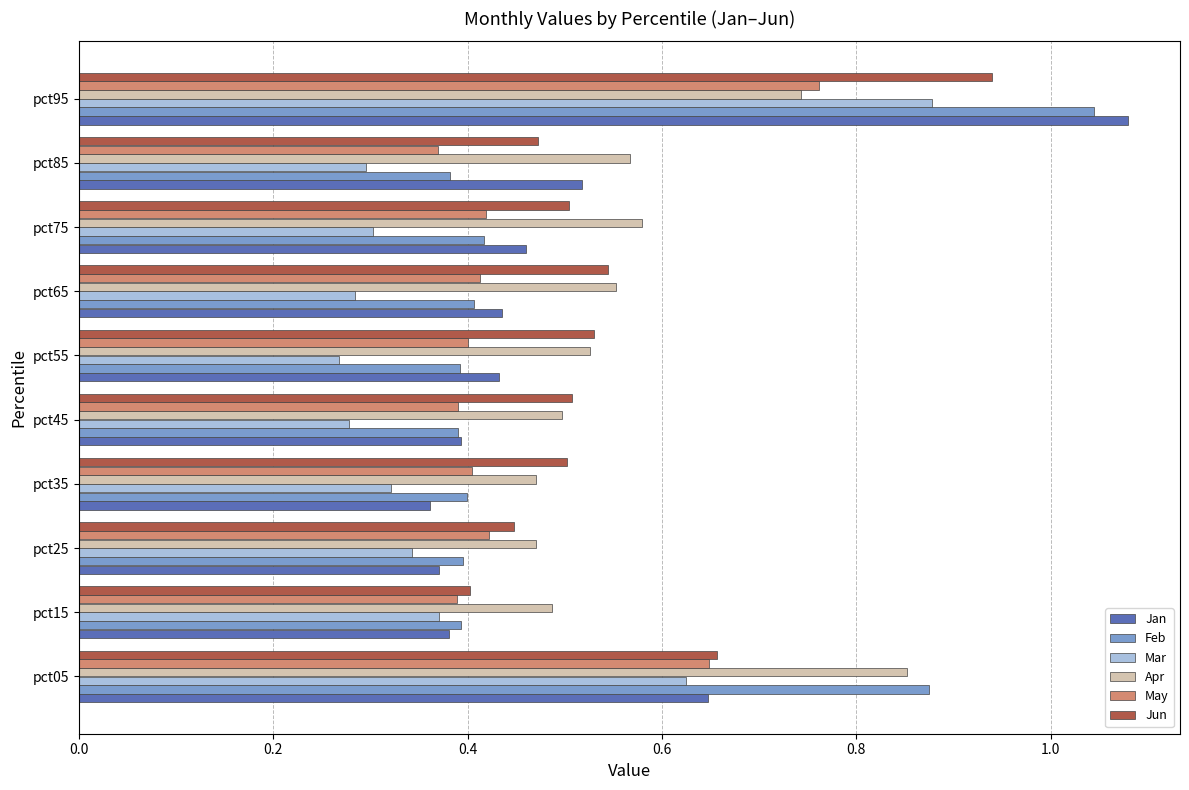

Which series has the widest spread of values?

Jan